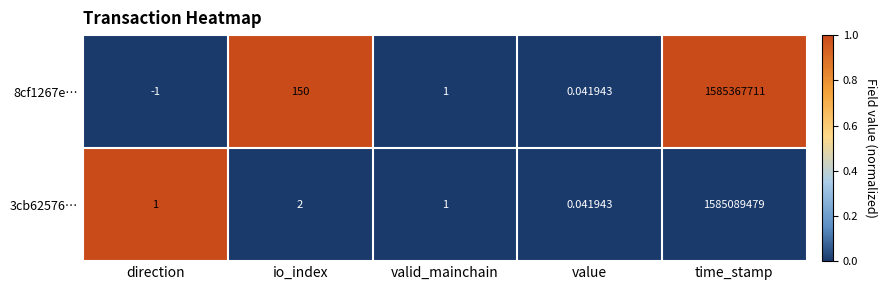

At how many categories does at least one series exceed 0?

5